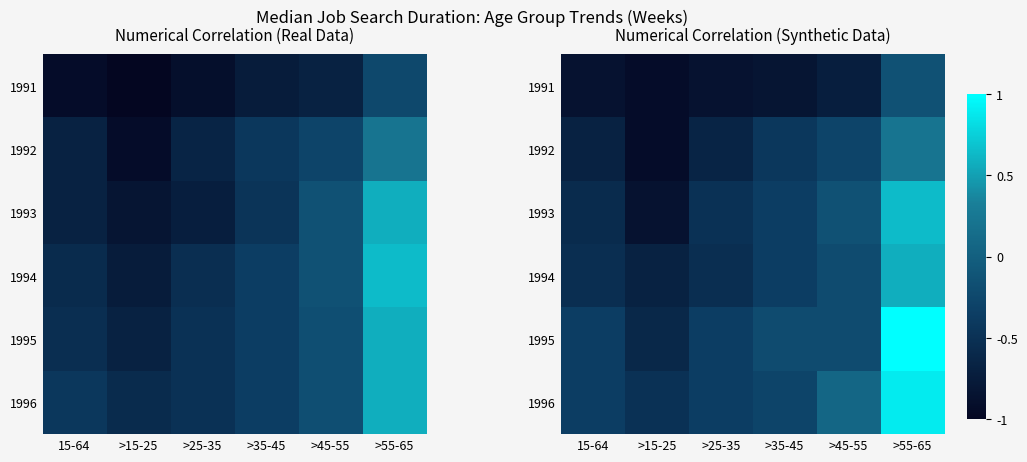

How many 1995 values are between 0 and 1?

1